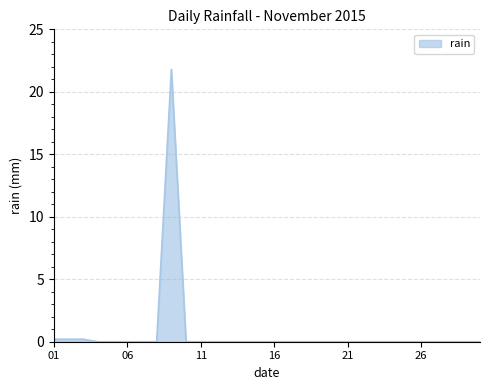

How many distinct data groups are displayed?

1